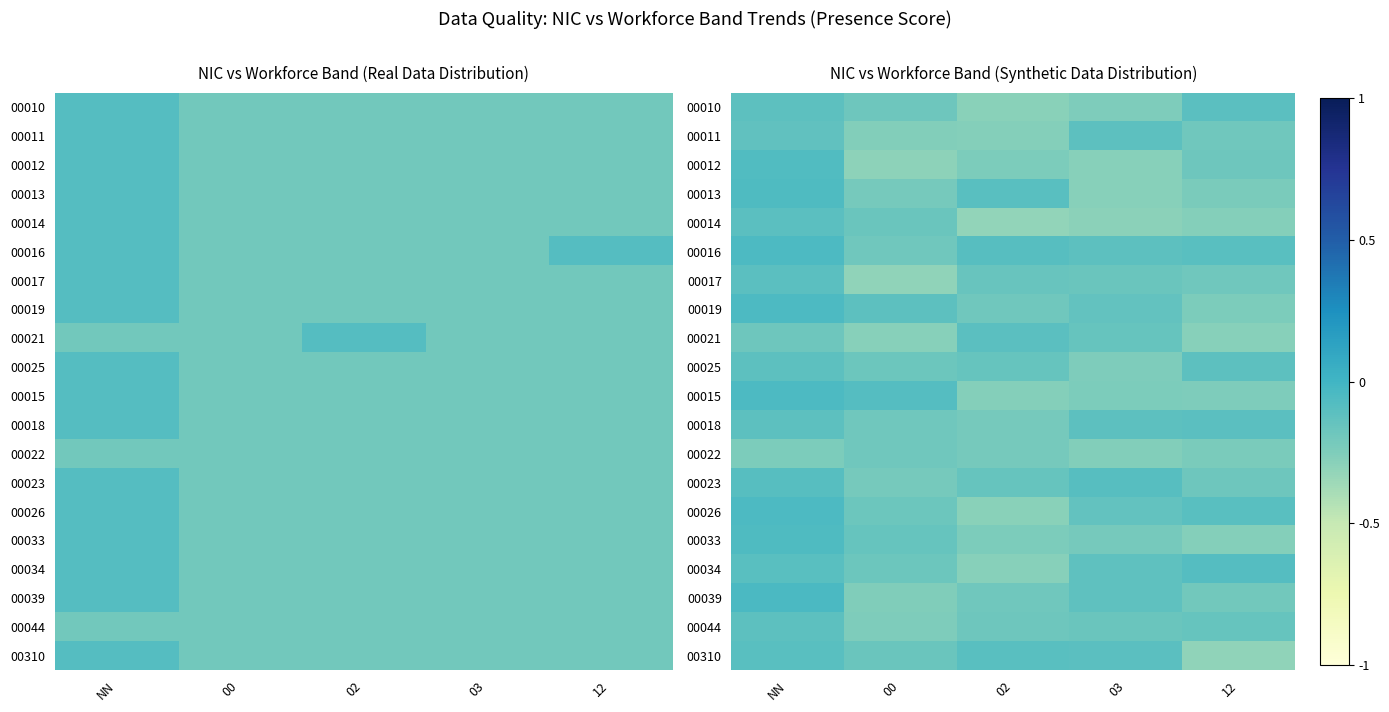

List the labels in order of 00310 value, largest first.

NN, 02, 03, 00, 12